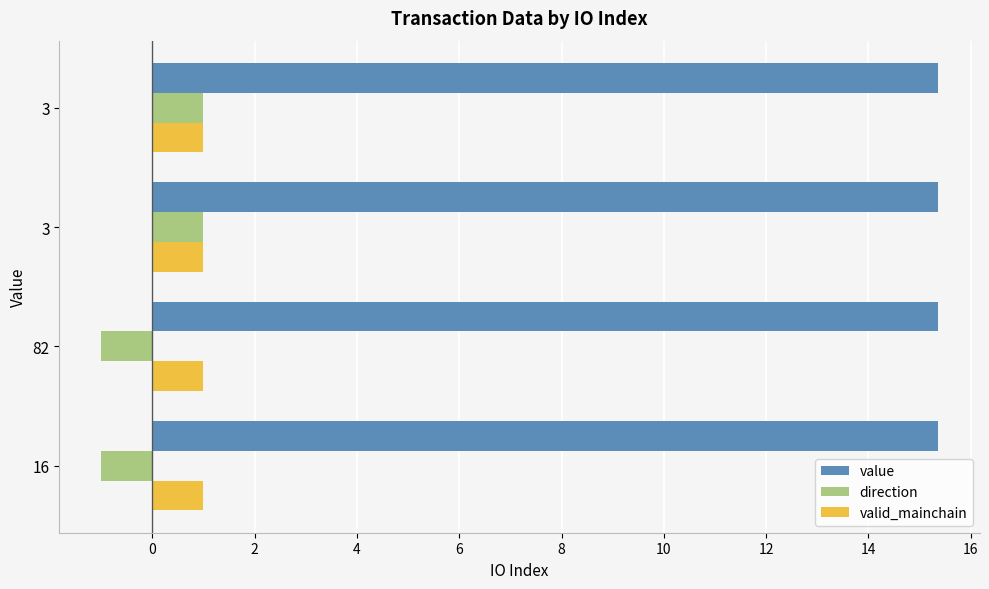

Count the number of data series in this chart.

3